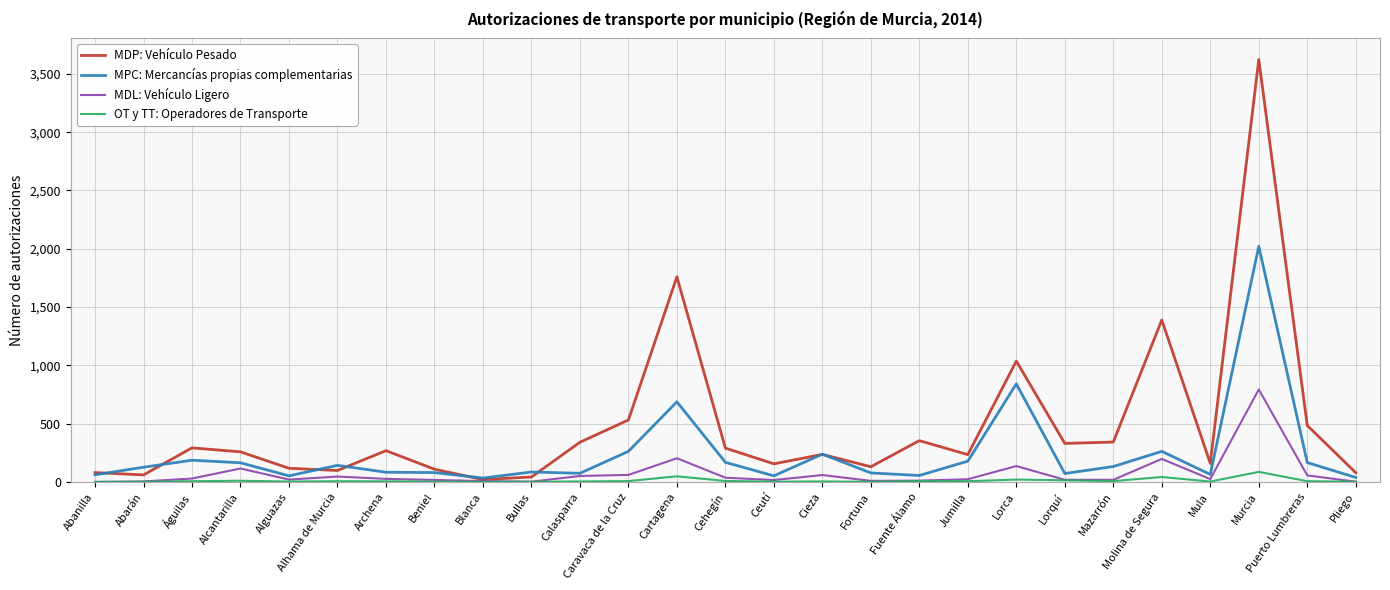

At which label is MDP: Vehículo Pesado closest to 1821?

Cartagena